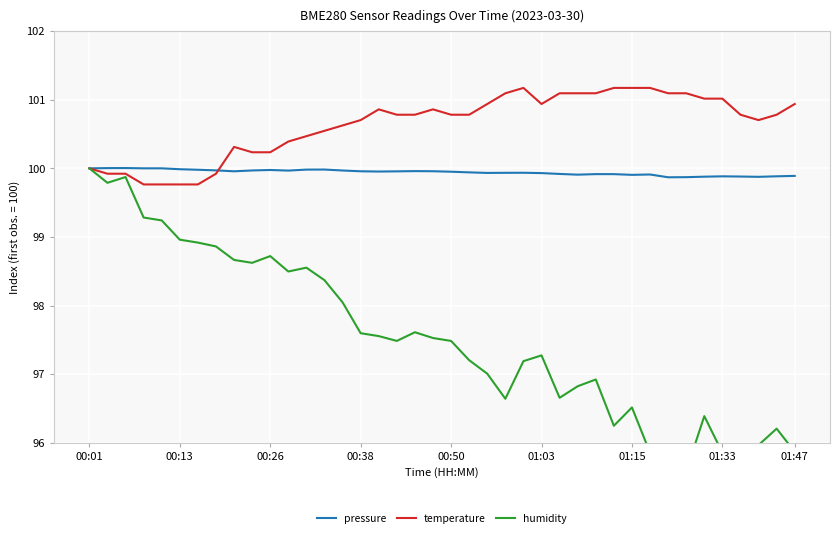

What is the label of the 40th point from the right?

00:01